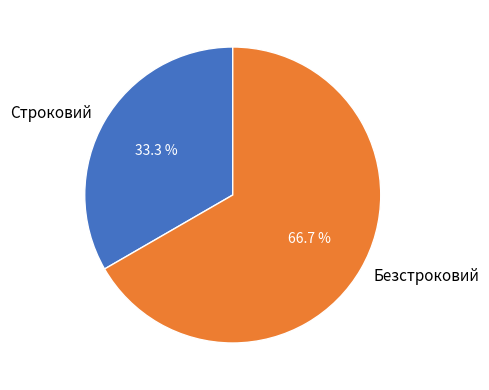

Count the number of slices in the pie.

2